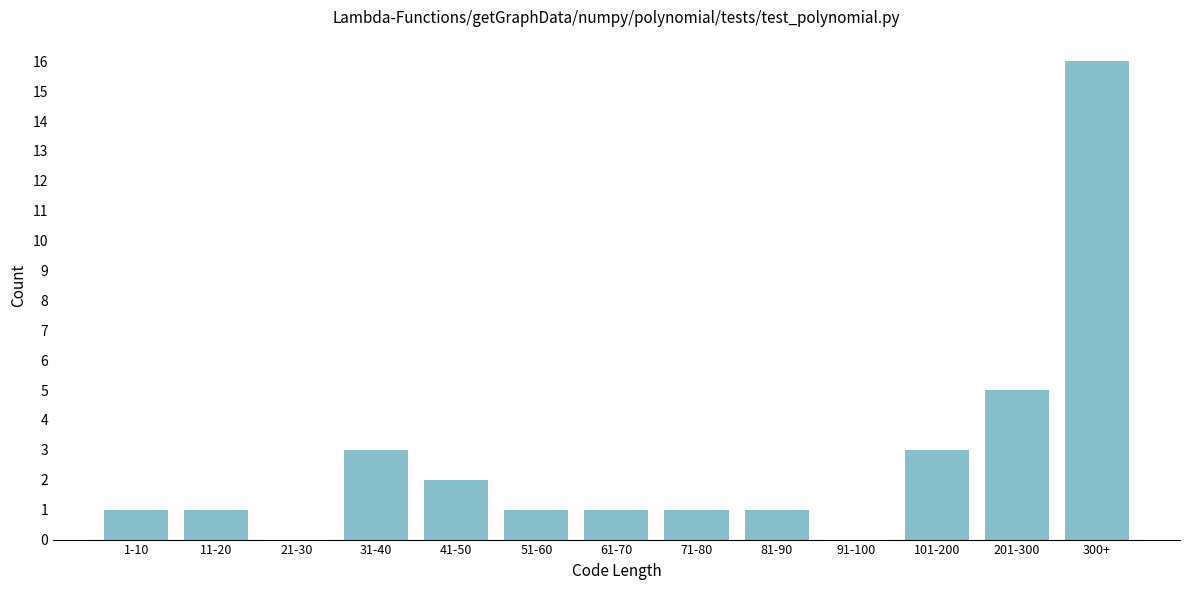

Reading left to right, extract all data points from this chart.

1-10=1	11-20=1	21-30=0	31-40=3	41-50=2	51-60=1	61-70=1	71-80=1	81-90=1	91-100=0	101-200=3	201-300=5	300+=16